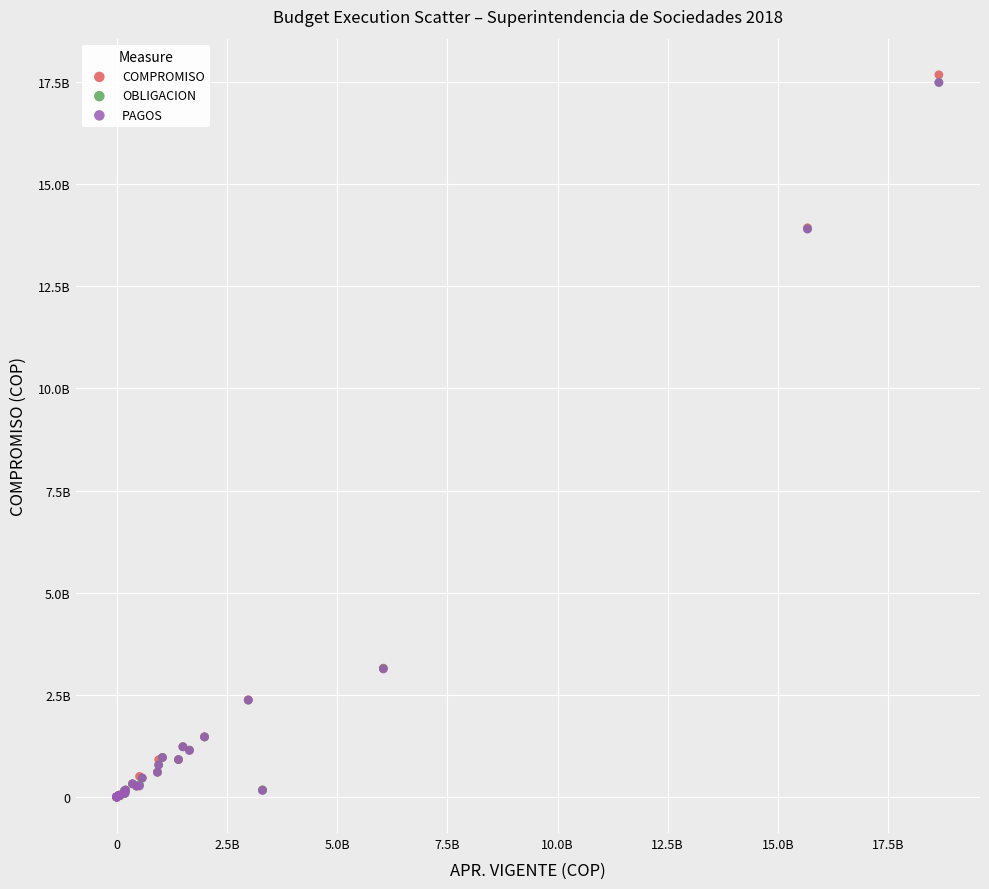

Which series has the widest spread of Y values?

COMPROMISO